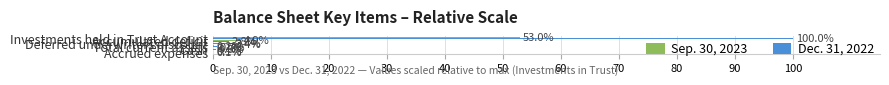

At which category is the sum across all series the highest?

Investments held in Trust Account